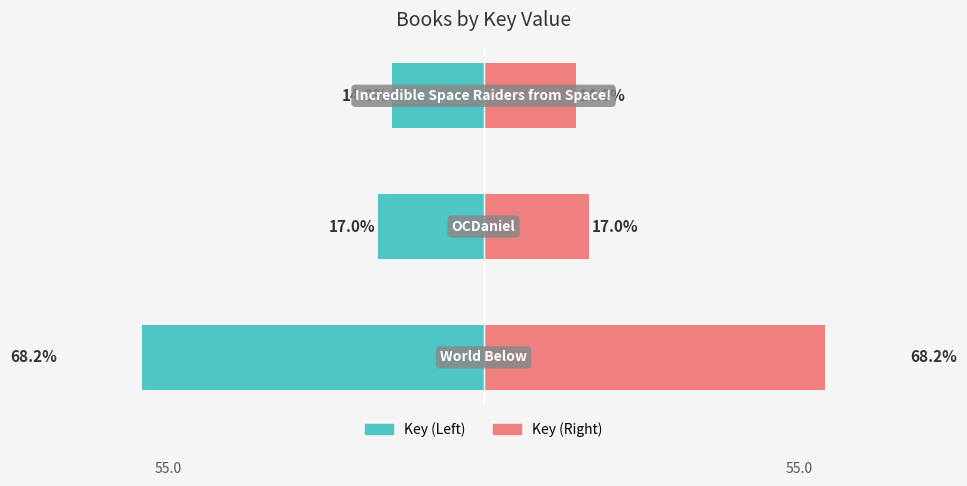

What is the value of the Key (Right) bar at the 2nd from the left?

17.0